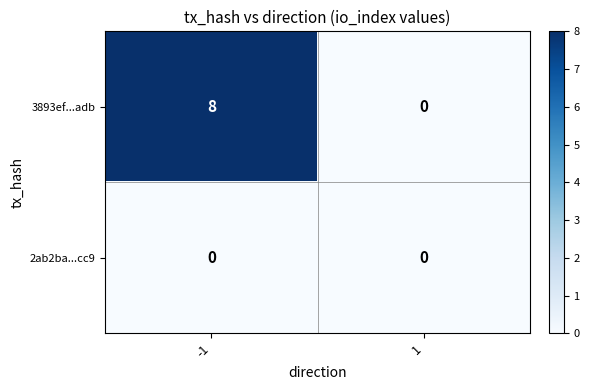

List the series in order of their overall mean, highest first.

3893ef...adb, 2ab2ba...cc9